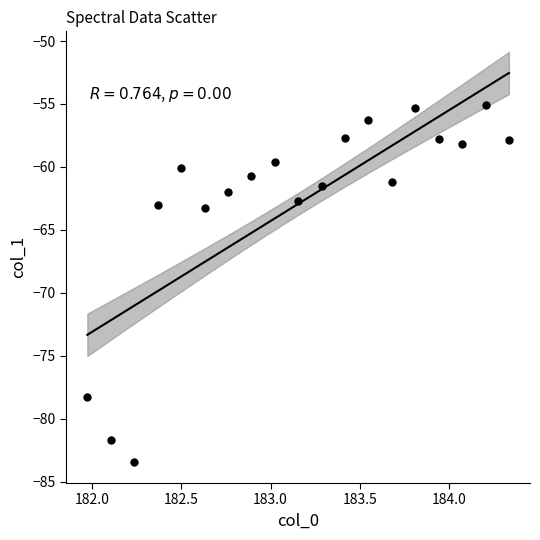

What is the range of Y values (max minus min)?

28.4